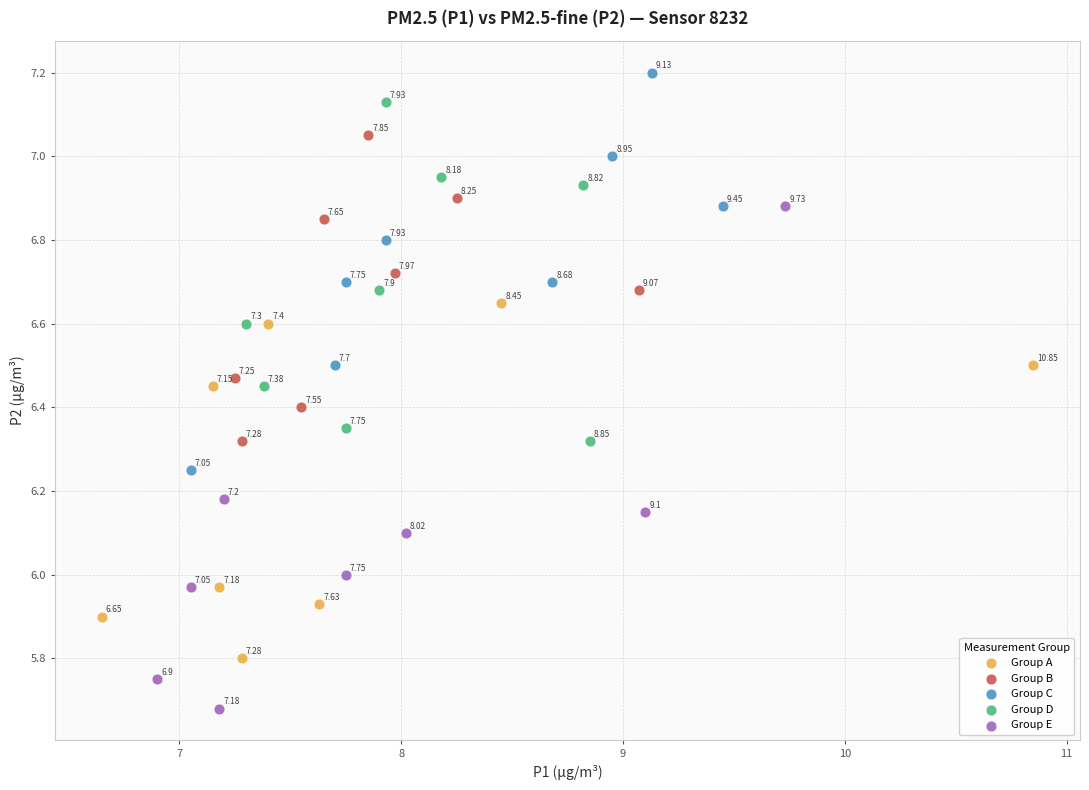

Which series contains the lowest Y value?

Group E